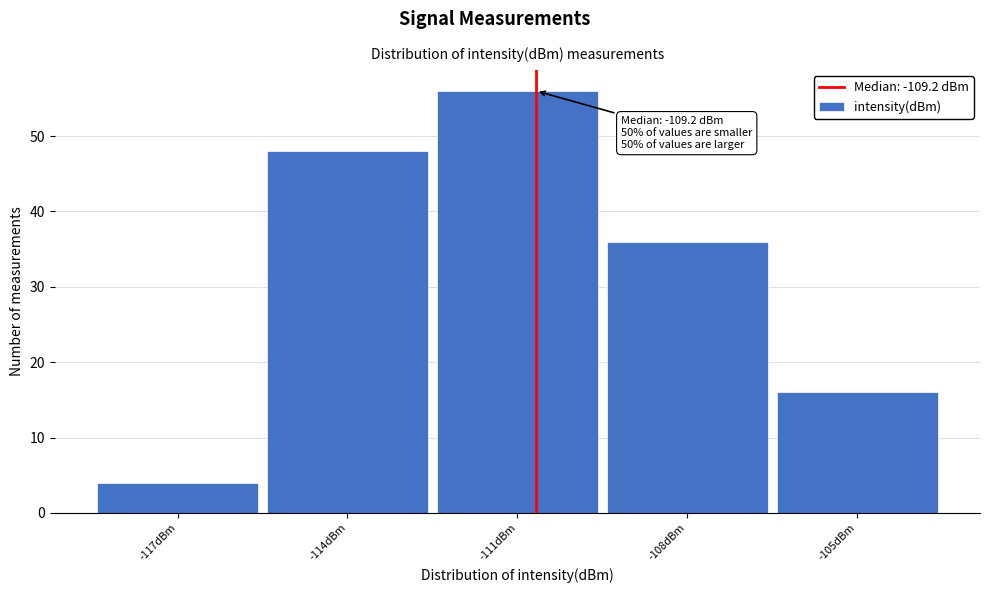

Reading right to left, transcribe all the data shown in this chart.

16	36	56	48	4